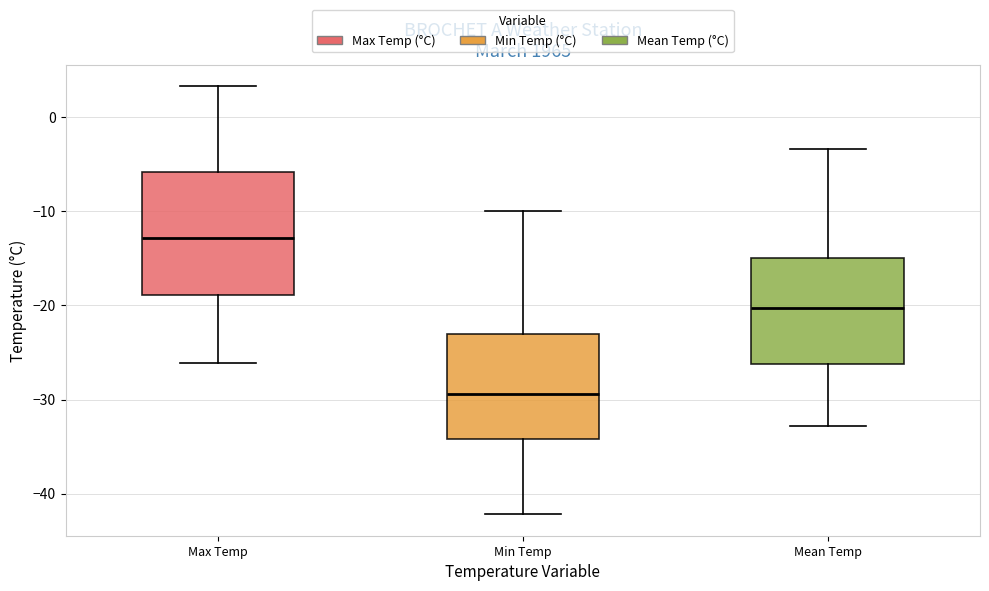

Reading left to right, transcribe this box plot: for each box, give where its median line is, the range the box spans, and where its two whiskers end, as read against the y-axis. The values are not printed on the chart, so give them approximately, as read against the axis.

Max Temp: median -13, box -19 to -6, whiskers -26 to 3
Min Temp: median -29, box -34 to -23, whiskers -42 to -10
Mean Temp: median -20, box -26 to -15, whiskers -33 to -3